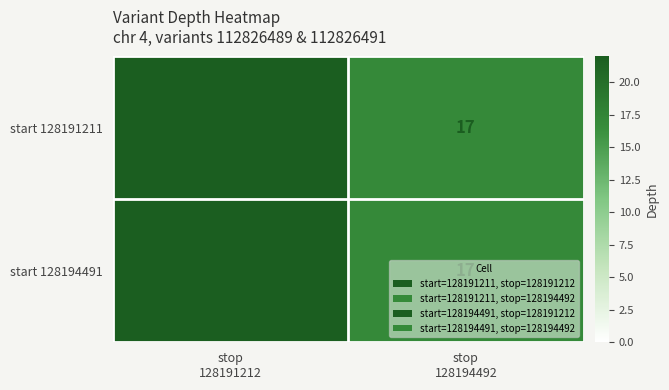

What is the average value of the start 128194491 series?

20